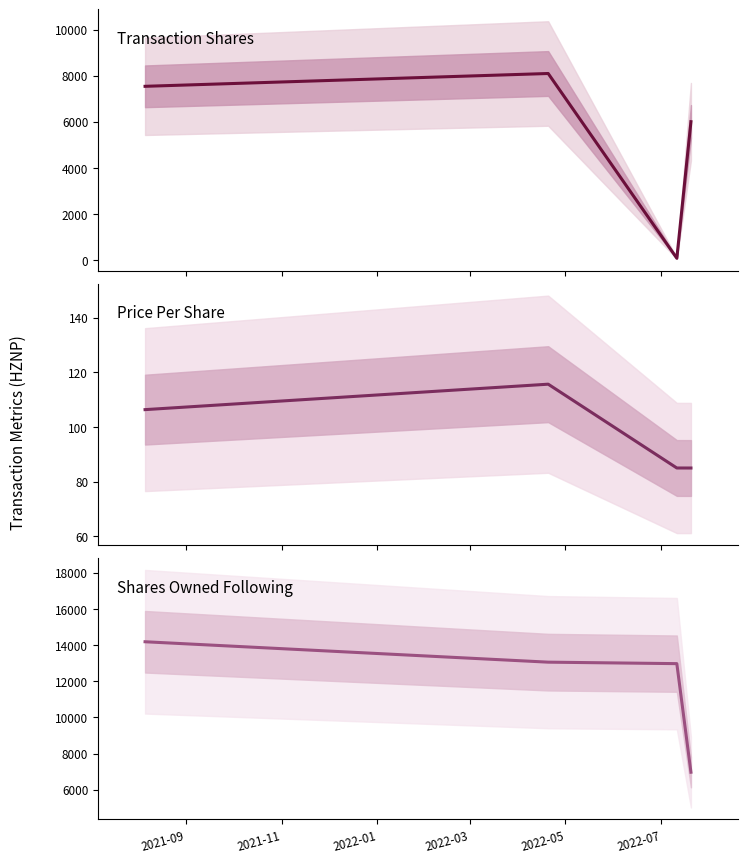

What is the maximum value shown in the chart?

14187.0